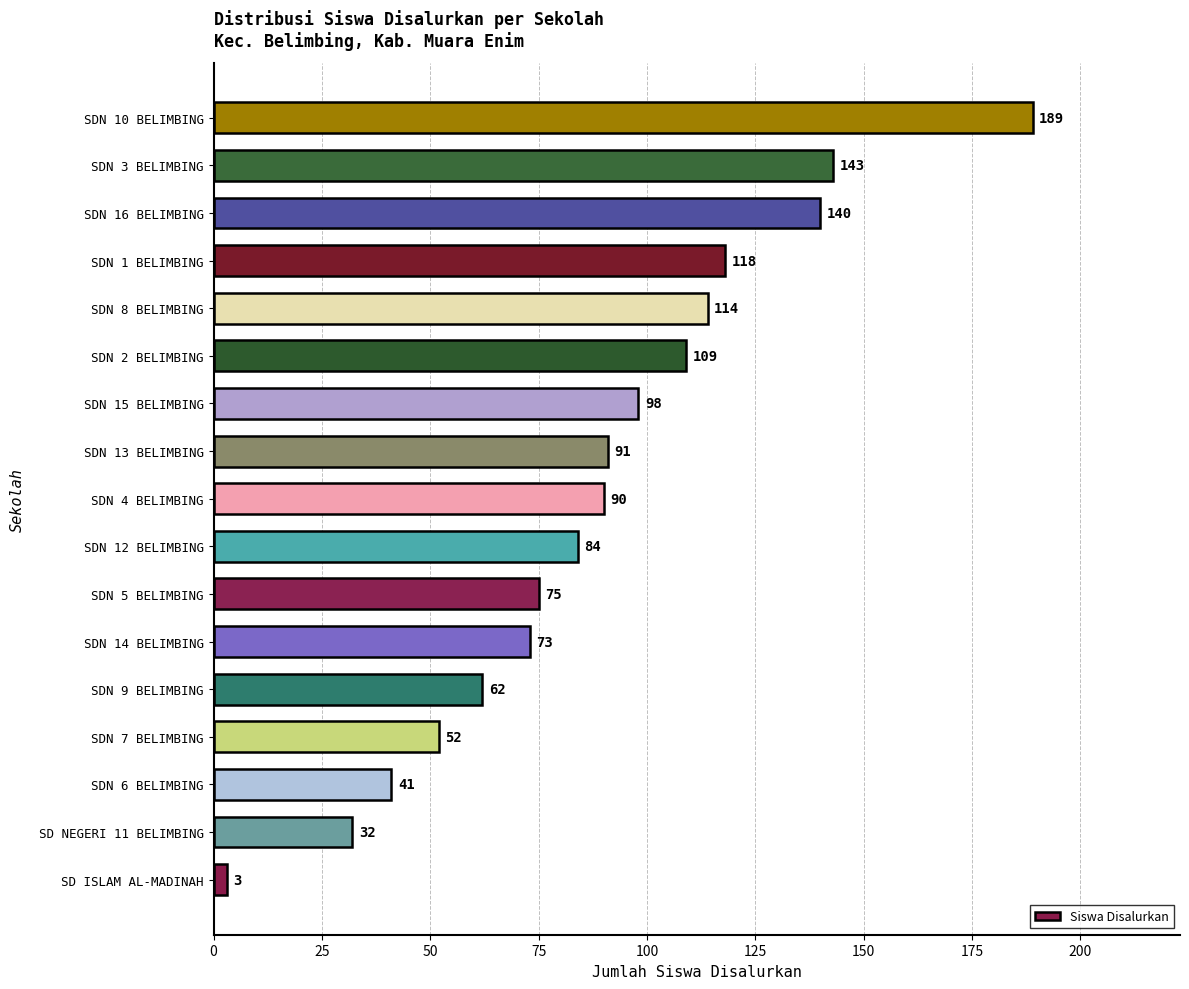

Approximately how many times larger is the value at SDN 1 BELIMBING compared to SDN 2 BELIMBING?

1.1